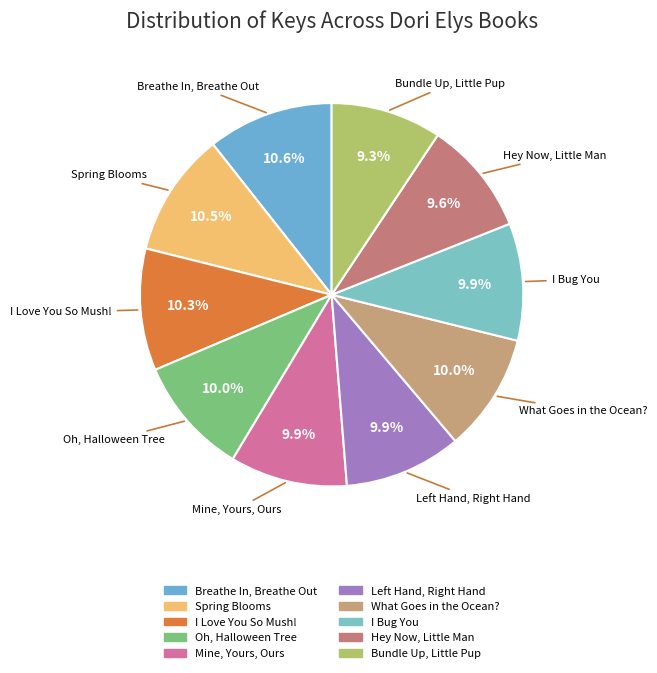

What is the largest slice in the pie chart?

Breathe In, Breathe Out